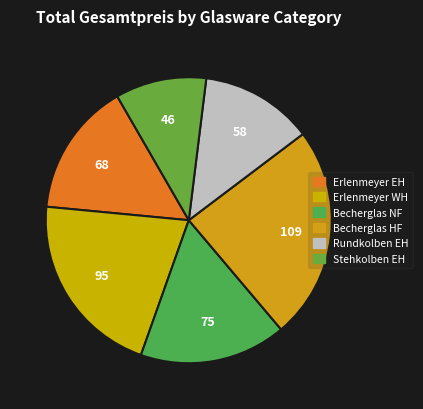

Is the sum of Becherglas NF and Erlenmeyer EH greater than half?

No